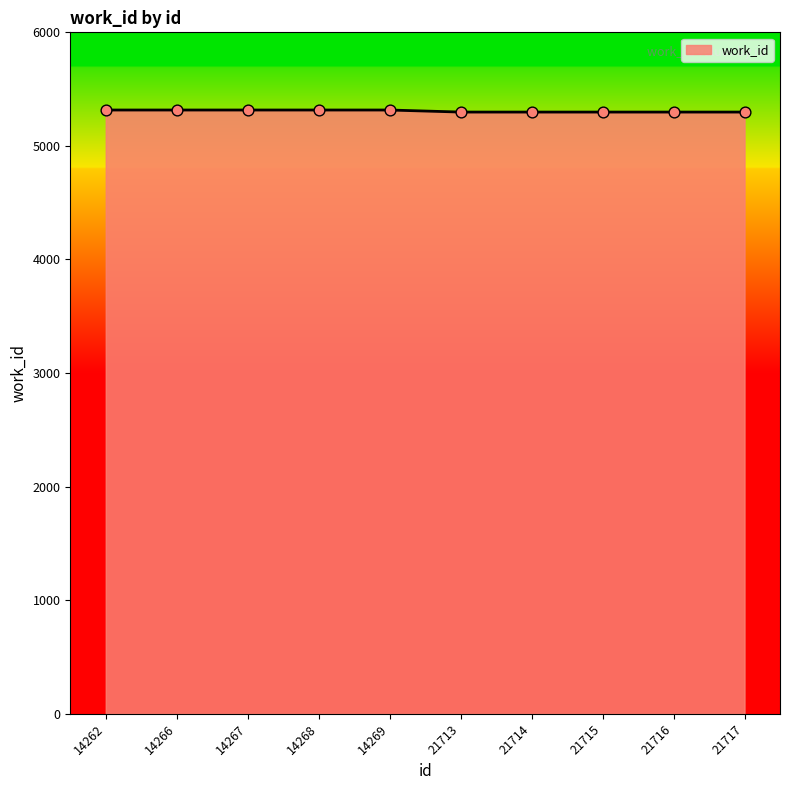

What is the ratio of the value at 14267 to the value at 14262?

1.0